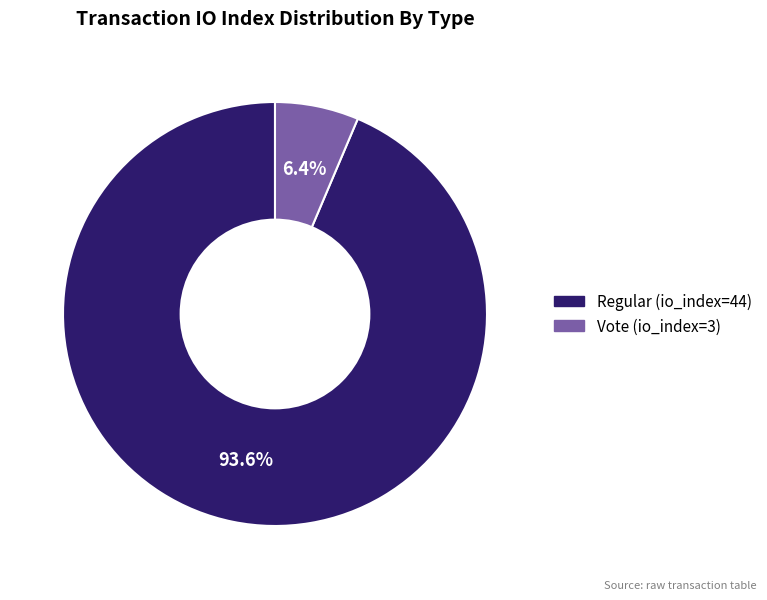

What is the smallest slice in the pie chart?

Vote (io_index=3)